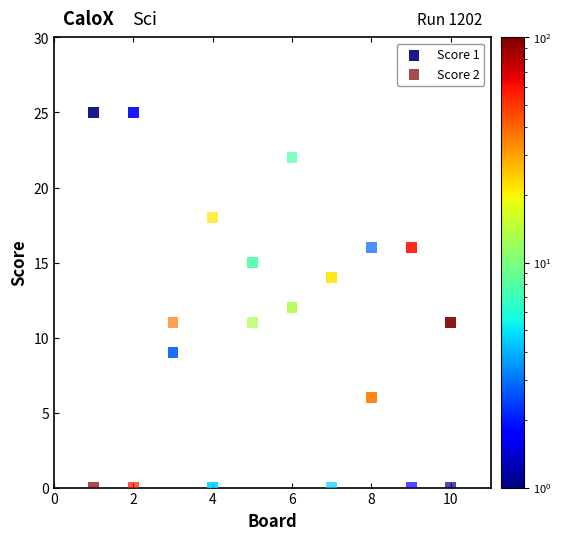

Which series reaches the maximum Y coordinate?

Score 1